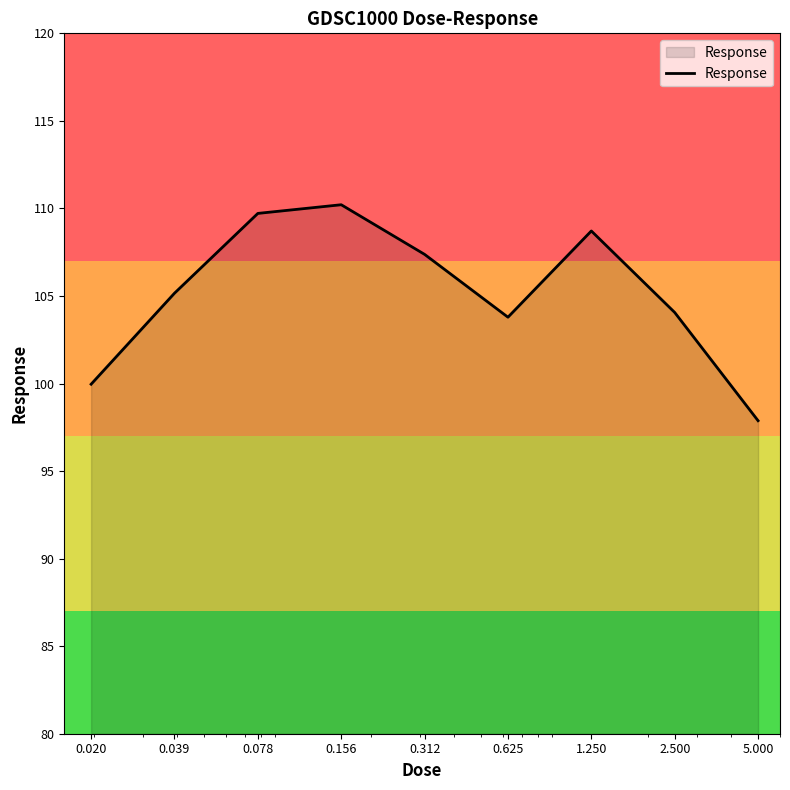

Reading left to right, extract all data points from this chart.

100.0	105.2	109.7	110.2	107.4	103.8	108.7	104.1	97.9